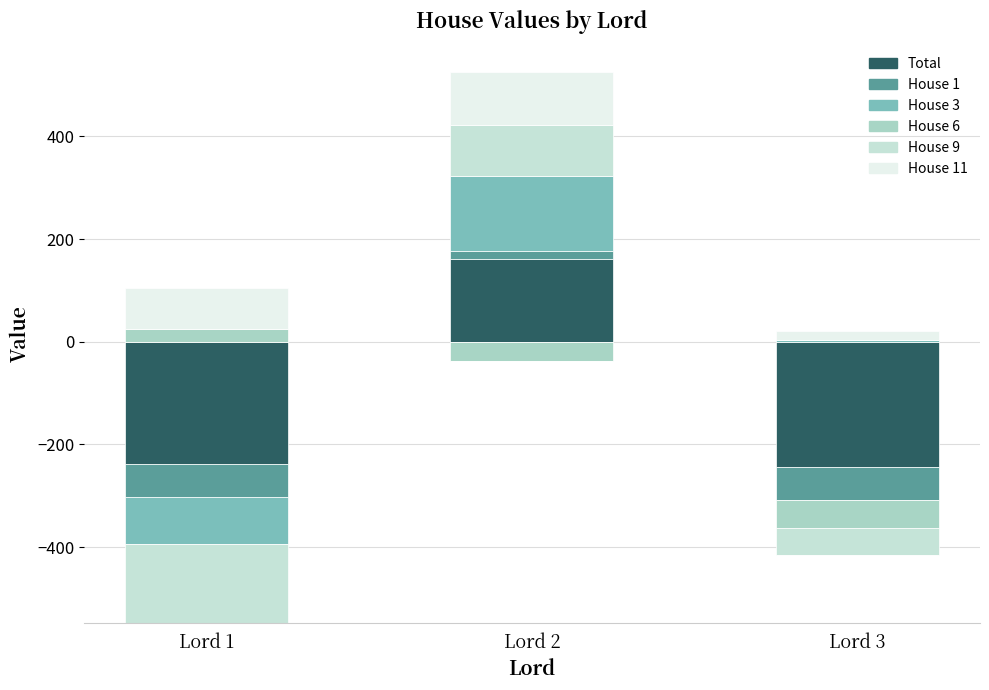

Between Lord 1 and Lord 3, which is larger?

Lord 1